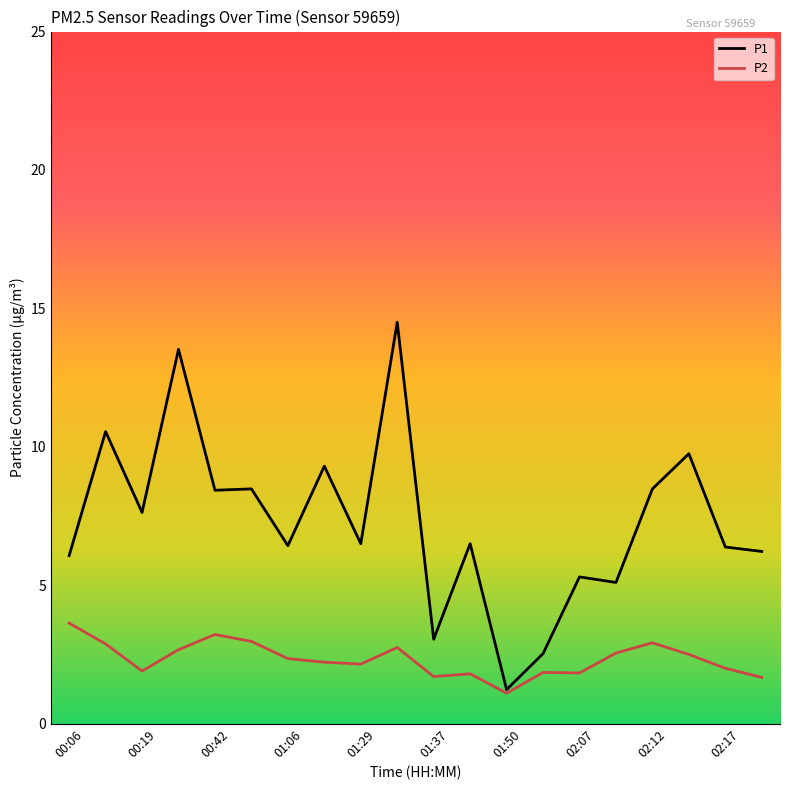

Which series has the largest total across all categories?

P1